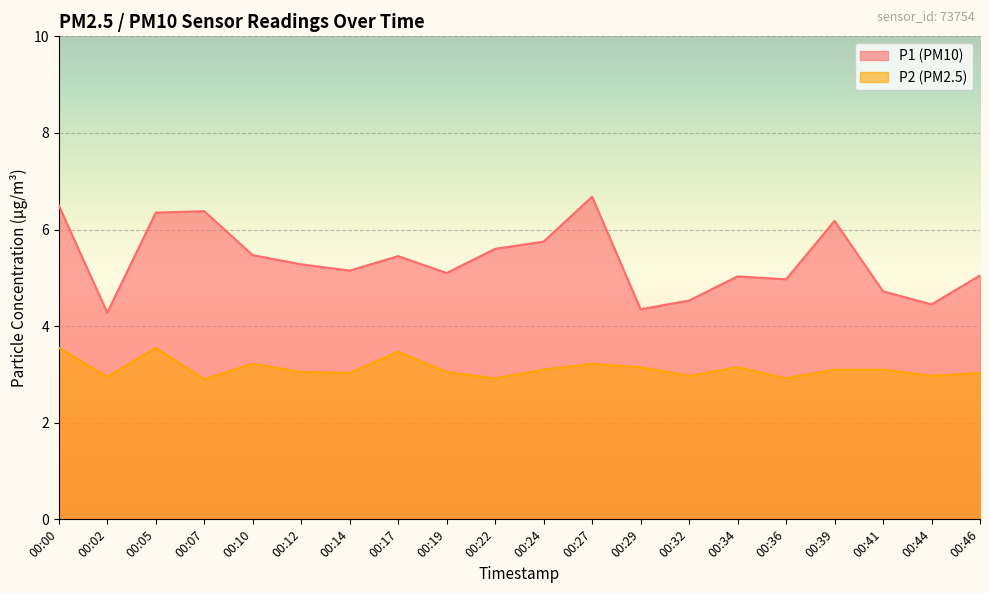

At which label does P1 first exceed 5?

00:00